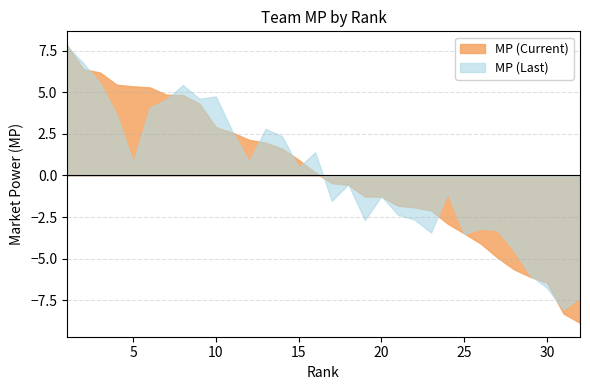

True or false: MP (Last) has a value of 6.7 at 10.

False